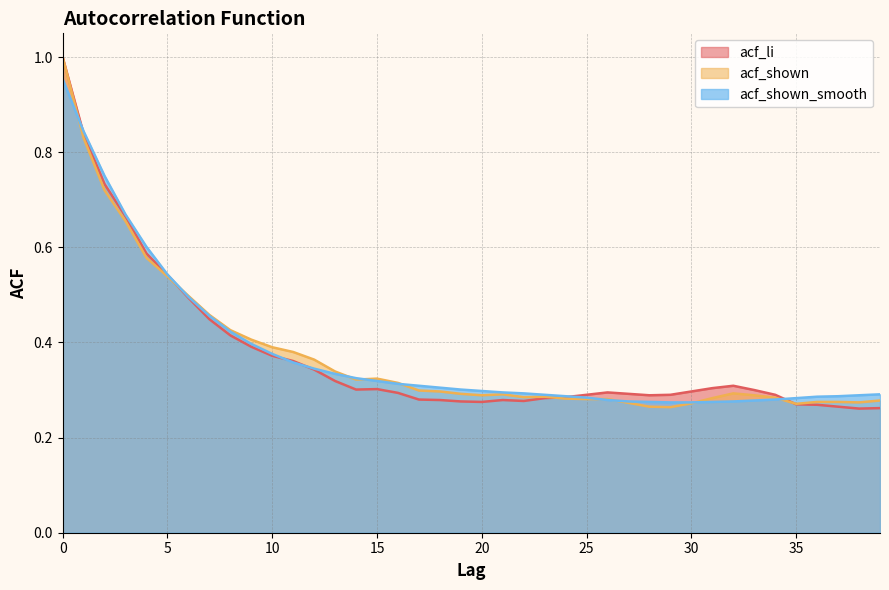

Rank the categories by acf_shown value from highest to lowest.

0, 1, 2, 3, 4, 5, 6, 7, 8, 9, 10, 11, 12, 13, 15, 14, 16, 17, 18, 32, 19, 21, 20, 33, 23, 22, 34, 31, 24, 25, 26, 39, 36, 37, 38, 27, 30, 35, 28, 29